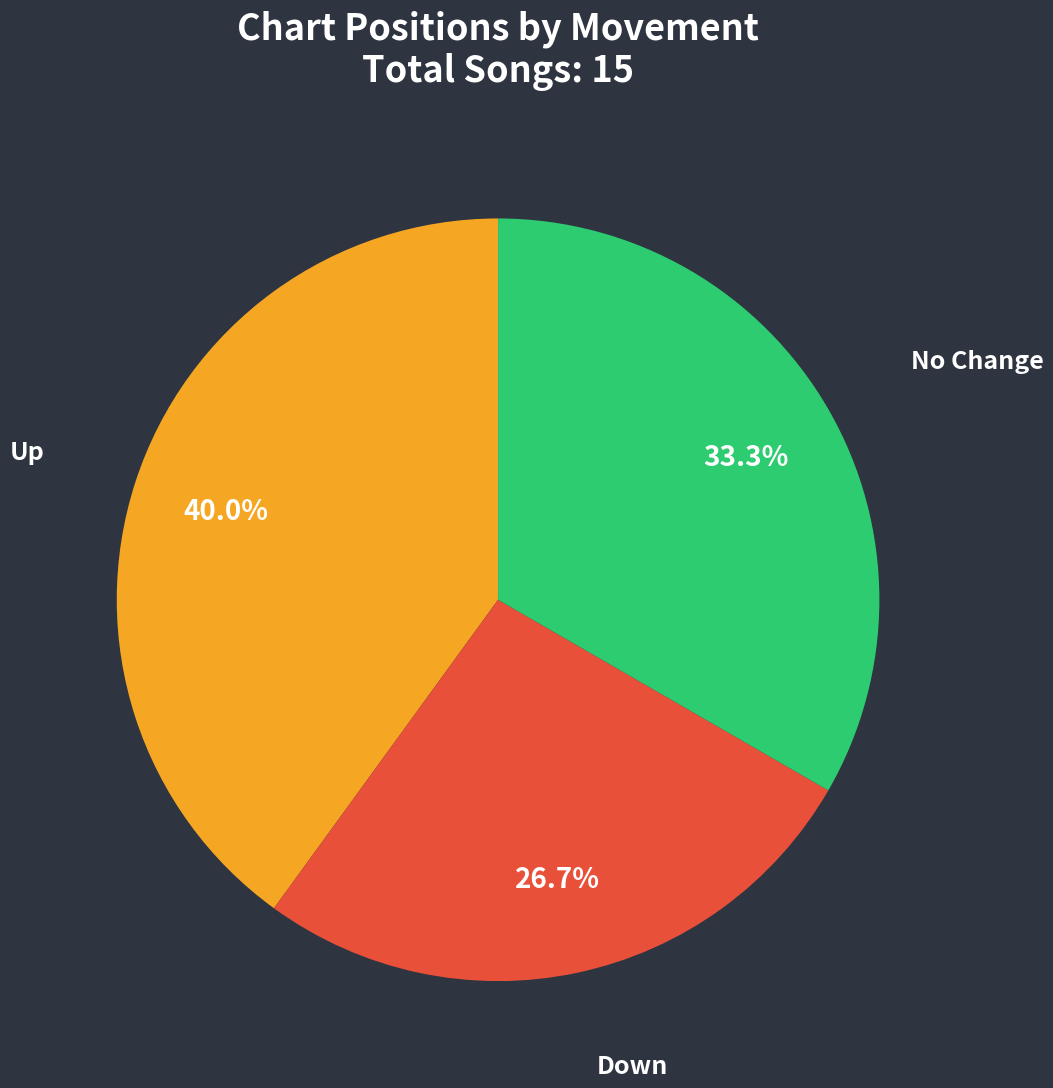

How many slices are in this pie chart?

3